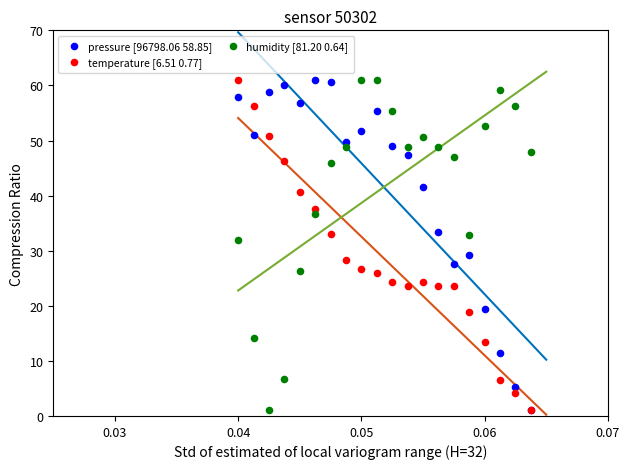

Across all series, what Y value is closest to 31?

31.9